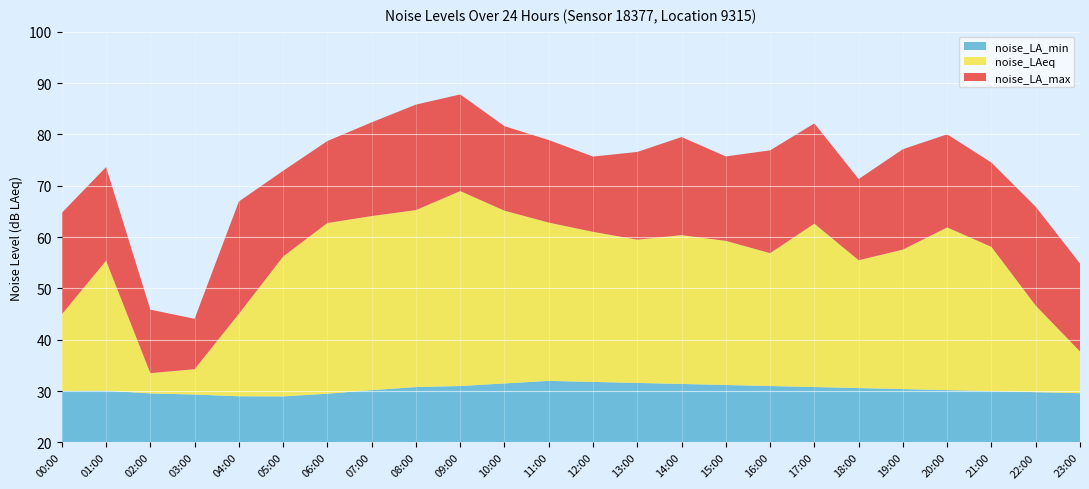

Reading left to right, list all the values displayed in this chart.

noise_LA_min: 00:00=30.1	01:00=30.1	02:00=29.6	03:00=29.3	04:00=29.0	05:00=29.0	06:00=29.5	07:00=30.2	08:00=30.8	09:00=31.0	10:00=31.5	11:00=32.0	12:00=31.8	13:00=31.6	14:00=31.4	15:00=31.2	16:00=31.0	17:00=30.8	18:00=30.6	19:00=30.4	20:00=30.2	21:00=30.0	22:00=29.8	23:00=29.6
noise_LAeq: 00:00=45.0	01:00=55.4	02:00=33.5	03:00=34.3	04:00=45.1	05:00=56.2	06:00=62.7	07:00=64.1	08:00=65.2	09:00=69.0	10:00=65.1	11:00=62.8	12:00=61.0	13:00=59.5	14:00=60.4	15:00=59.3	16:00=56.9	17:00=62.6	18:00=55.5	19:00=57.6	20:00=61.9	21:00=58.1	22:00=46.6	23:00=37.7
noise_LA_max: 00:00=64.7	01:00=73.6	02:00=45.9	03:00=44.1	04:00=66.9	05:00=72.9	06:00=78.7	07:00=82.3	08:00=85.8	09:00=87.8	10:00=81.6	11:00=78.9	12:00=75.7	13:00=76.6	14:00=79.5	15:00=75.7	16:00=76.9	17:00=82.1	18:00=71.3	19:00=77.1	20:00=80.0	21:00=74.5	22:00=65.9	23:00=54.9